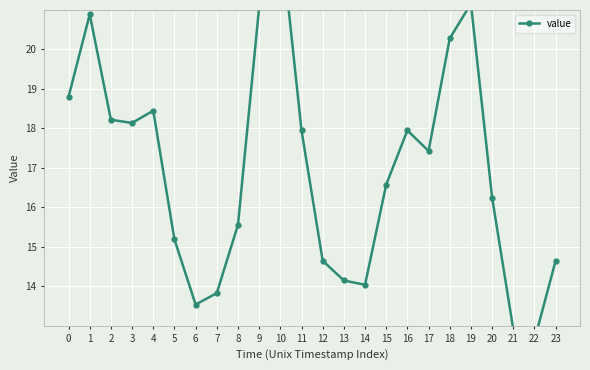

True or false: the data shows 12.6 at 22.

True